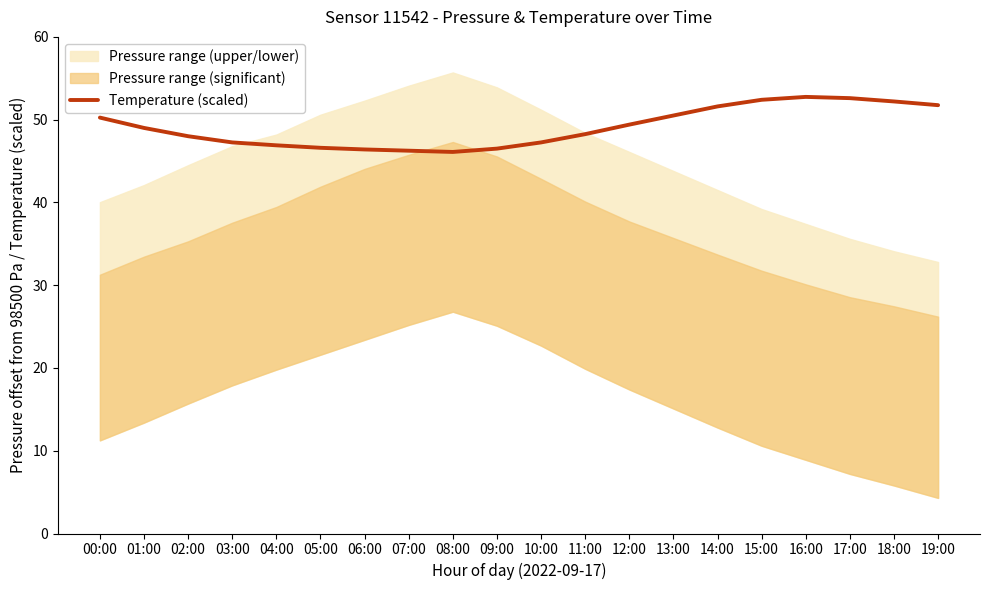

Reading left to right, extract all data points from this chart.

50.2	49.0	48.0	47.2	46.9	46.6	46.4	46.2	46.1	46.5	47.2	48.2	49.4	50.5	51.6	52.4	52.8	52.6	52.2	51.8